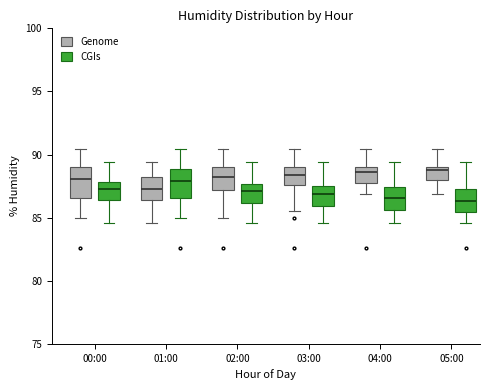

Reading left to right, transcribe this box plot: for each box, give where its median line is, the range the box spans, and where its two whiskers end, as read against the y-axis. The values are not printed on the chart, so give them approximately, as read against the axis.

00:00 (Genome): median 88.0, box 86.5 to 89.0, whiskers 85.0 to 90.5
00:00 (CGIs): median 87.5, box 86.5 to 88.0, whiskers 84.5 to 89.5
01:00 (Genome): median 87.5, box 86.5 to 88.0, whiskers 84.5 to 89.5
01:00 (CGIs): median 88.0, box 86.5 to 89.0, whiskers 85.0 to 90.5
02:00 (Genome): median 88.0, box 87.0 to 89.0, whiskers 85.0 to 90.5
02:00 (CGIs): median 87.0, box 86.0 to 87.5, whiskers 84.5 to 89.5
03:00 (Genome): median 88.5, box 87.5 to 89.0, whiskers 85.5 to 90.5
03:00 (CGIs): median 87.0, box 86.0 to 87.5, whiskers 84.5 to 89.5
04:00 (Genome): median 88.5, box 88.0 to 89.0, whiskers 87.0 to 90.5
04:00 (CGIs): median 86.5, box 85.5 to 87.5, whiskers 84.5 to 89.5
05:00 (Genome): median 89.0 (just below the box's upper edge), box 88.0 to 89.0, whiskers 87.0 to 90.5
05:00 (CGIs): median 86.5, box 85.5 to 87.5, whiskers 84.5 to 89.5